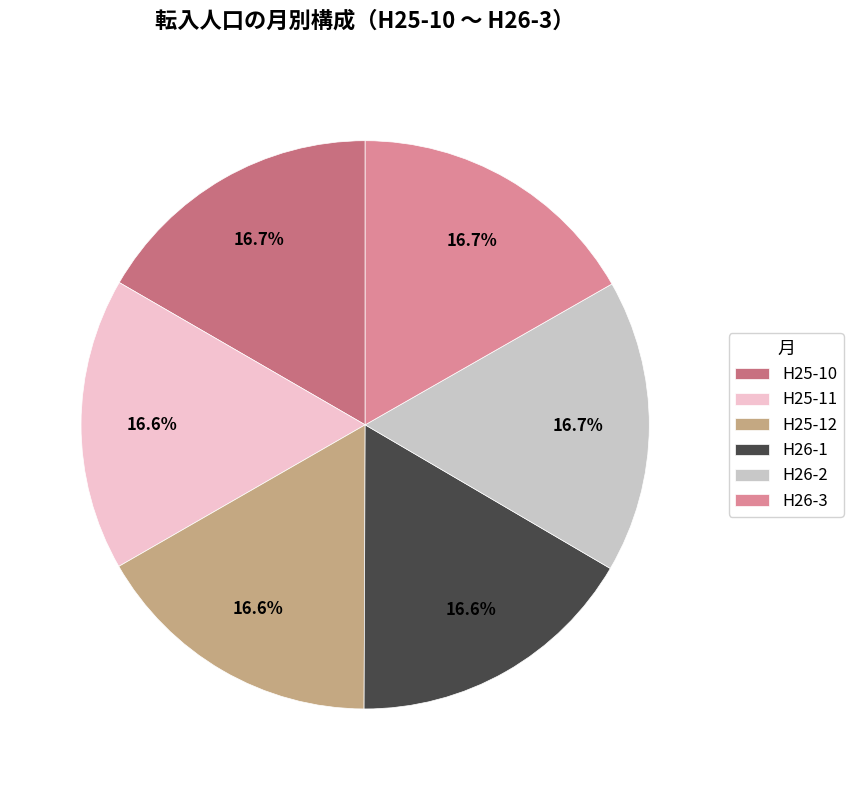

What portion of the pie excludes H26-1?

83.4%